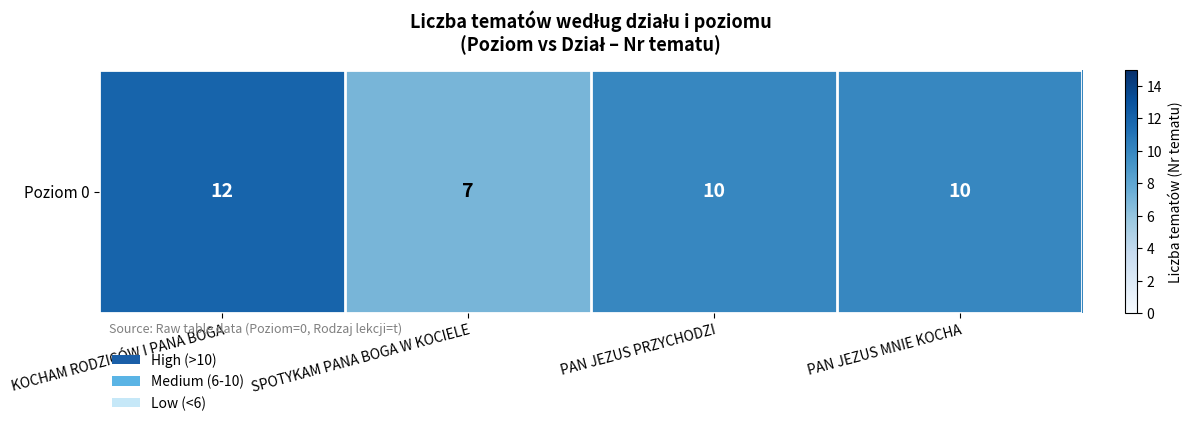

Is it true that the value at KOCHAM RODZICÓW I PANA BOGA is 19?

False